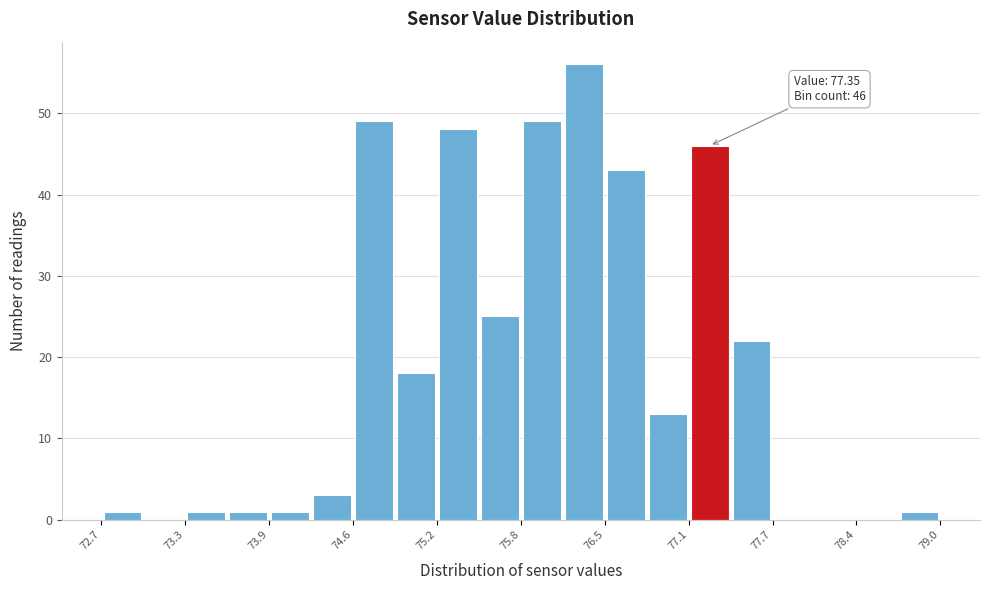

Around what value on the x-axis is the tallest bar? Give the approximate position of its centre, as read against the axis.

76.3